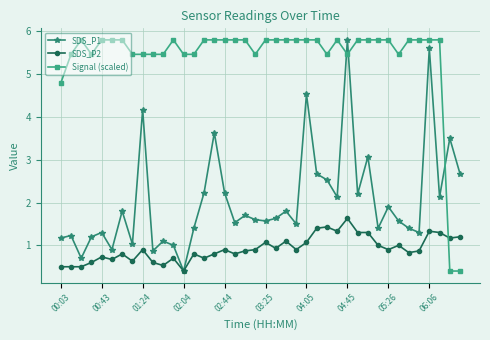

True or false: Signal (scaled) has more than 0 interior local peaks.

True